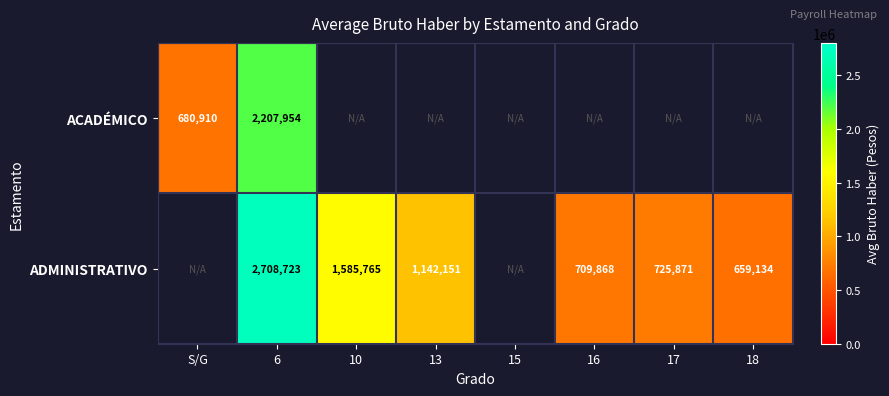

How many data points in ADMINISTRATIVO are less than 725871?

2